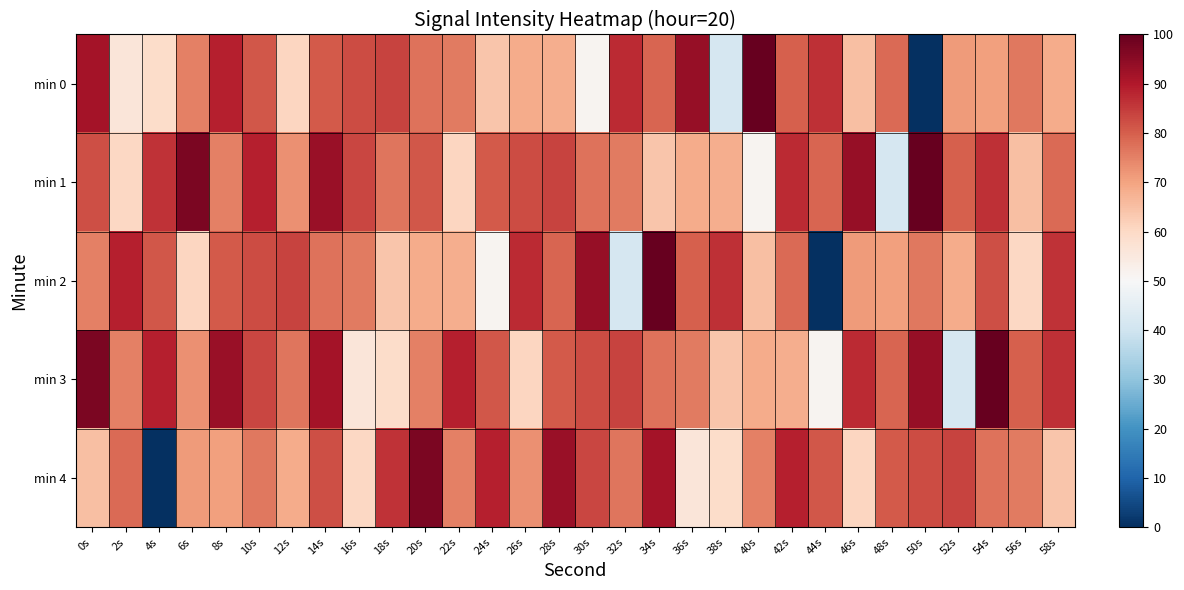

Between 28s and 50s, which series saw the biggest shift?

min 0